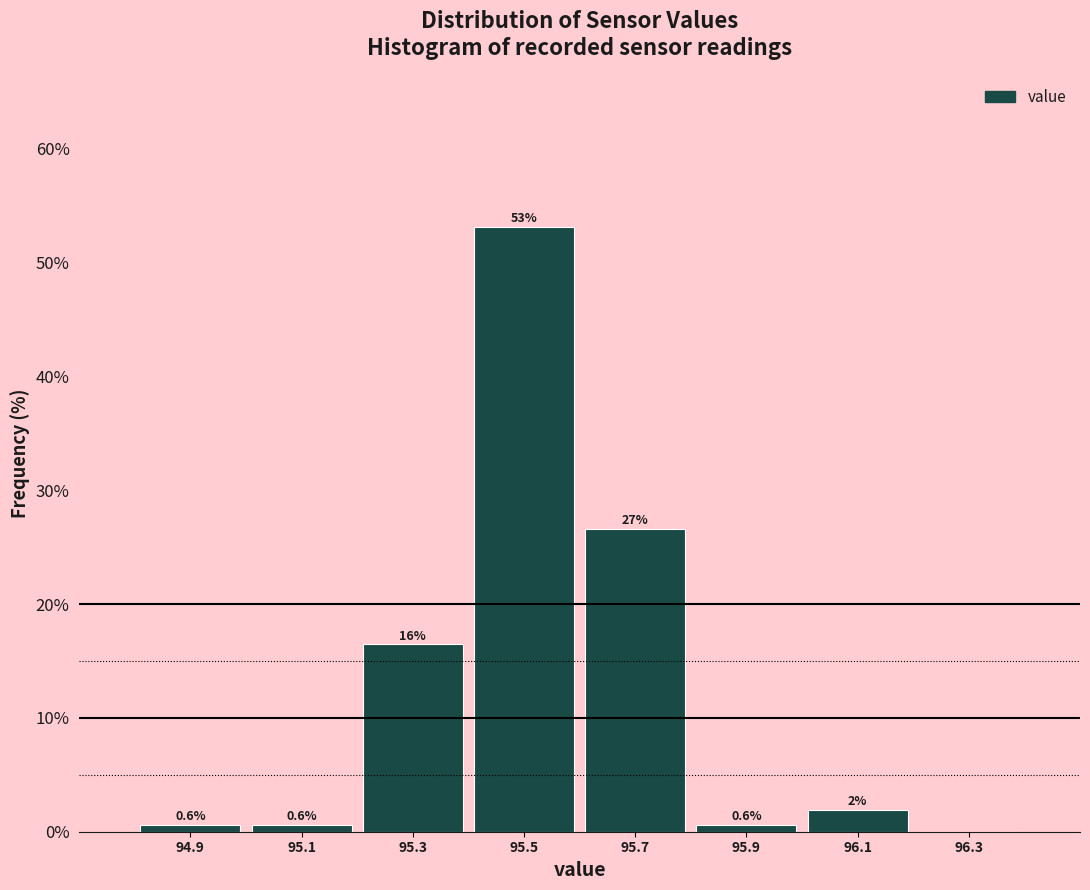

Which range on the x-axis has the tallest bar?

95.4 to 95.6